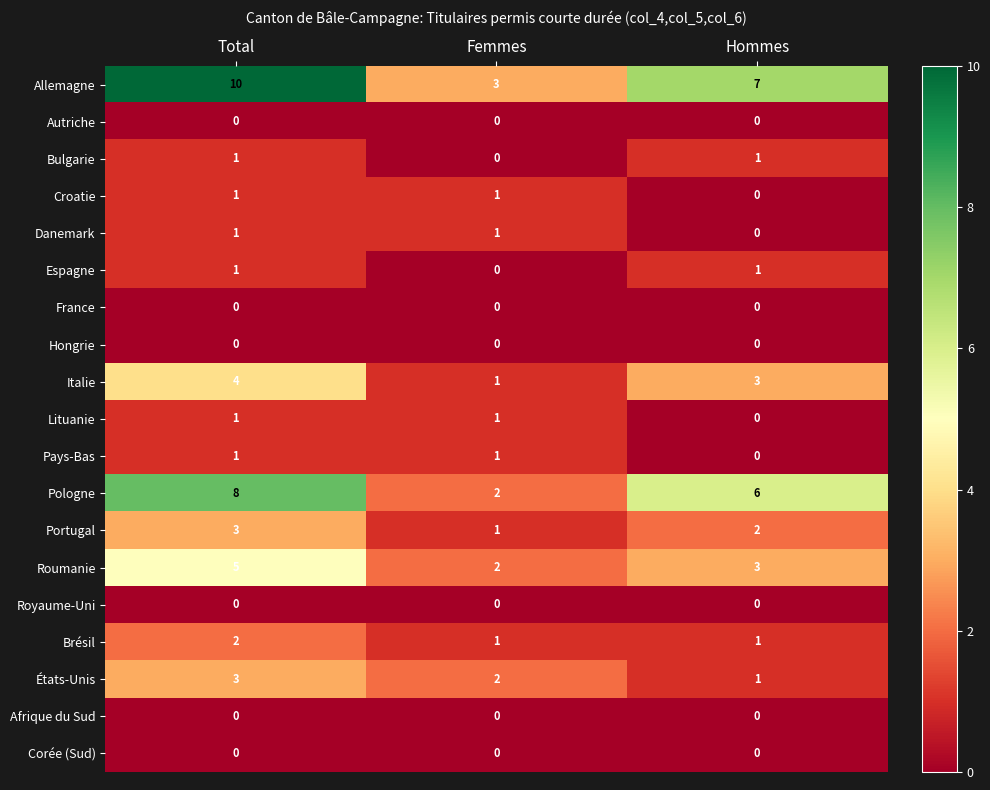

What is the difference between the Roumanie values at Total and Femmes?

3